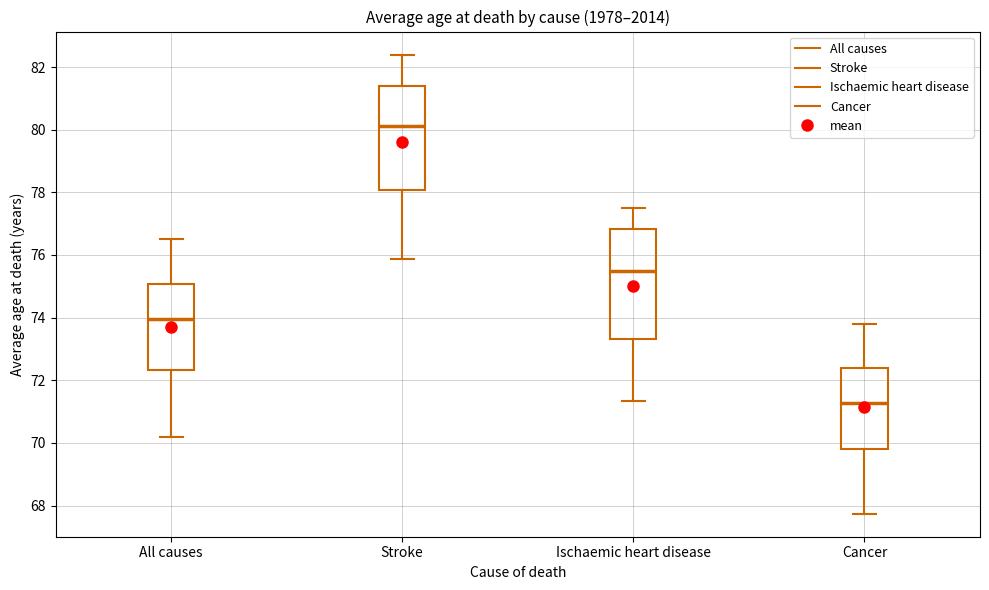

Which box has the lowest median line?

Cancer